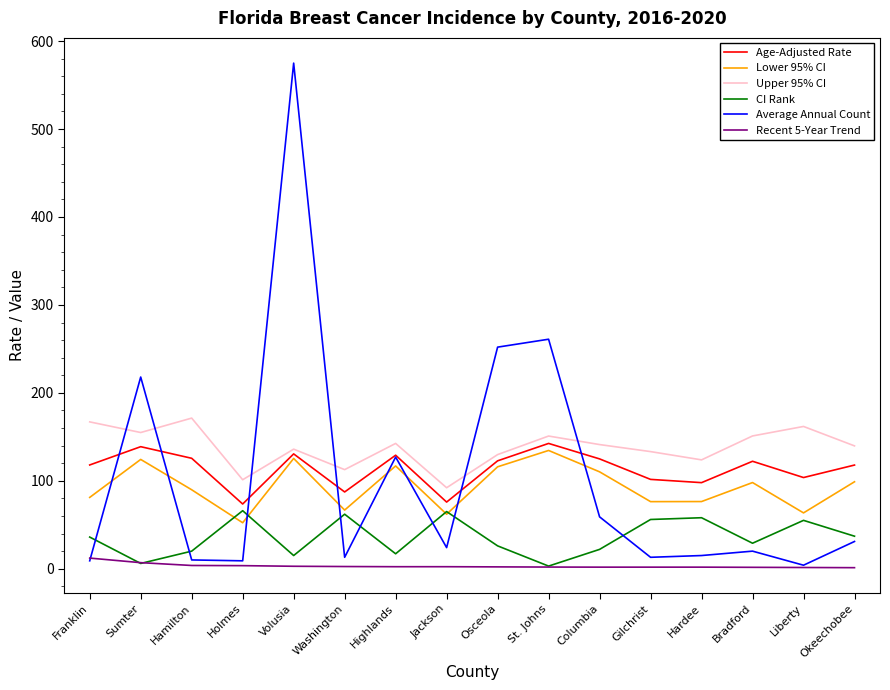

The Upper 95% CI series shows 249.7 at Hamilton. True or false?

False